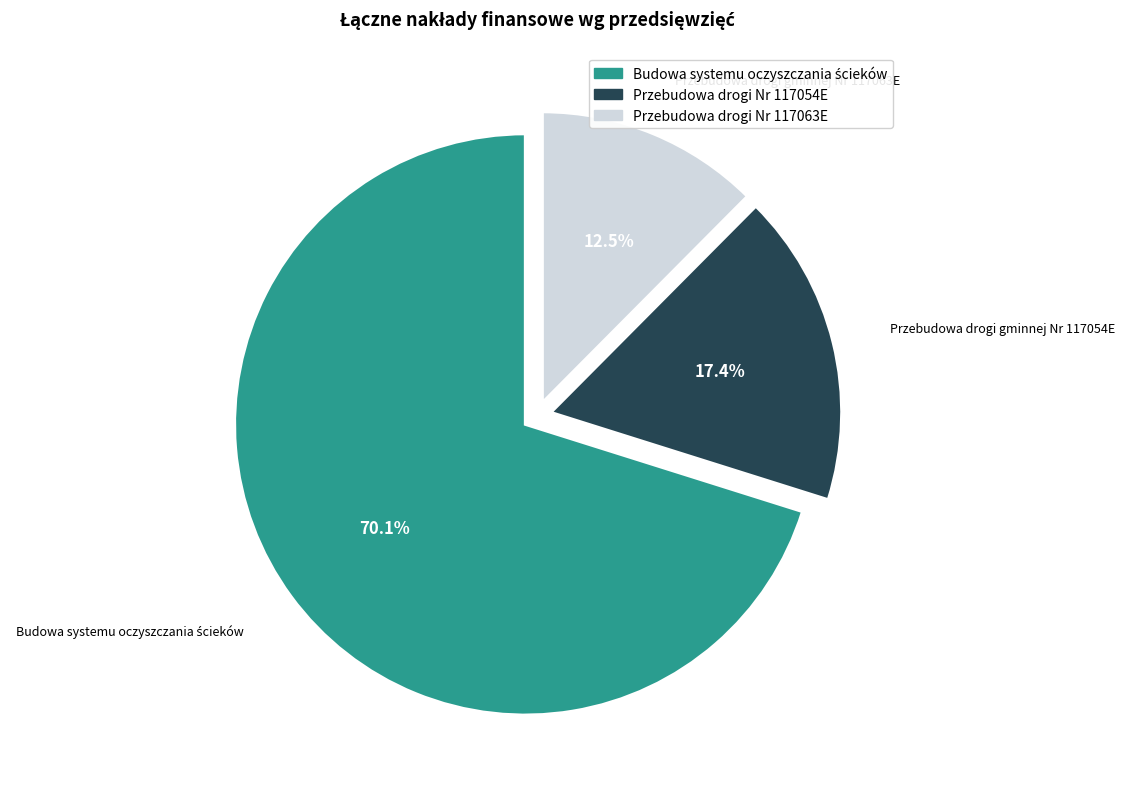

Is Przebudowa drogi gminnej Nr 117063E the majority of the pie?

No